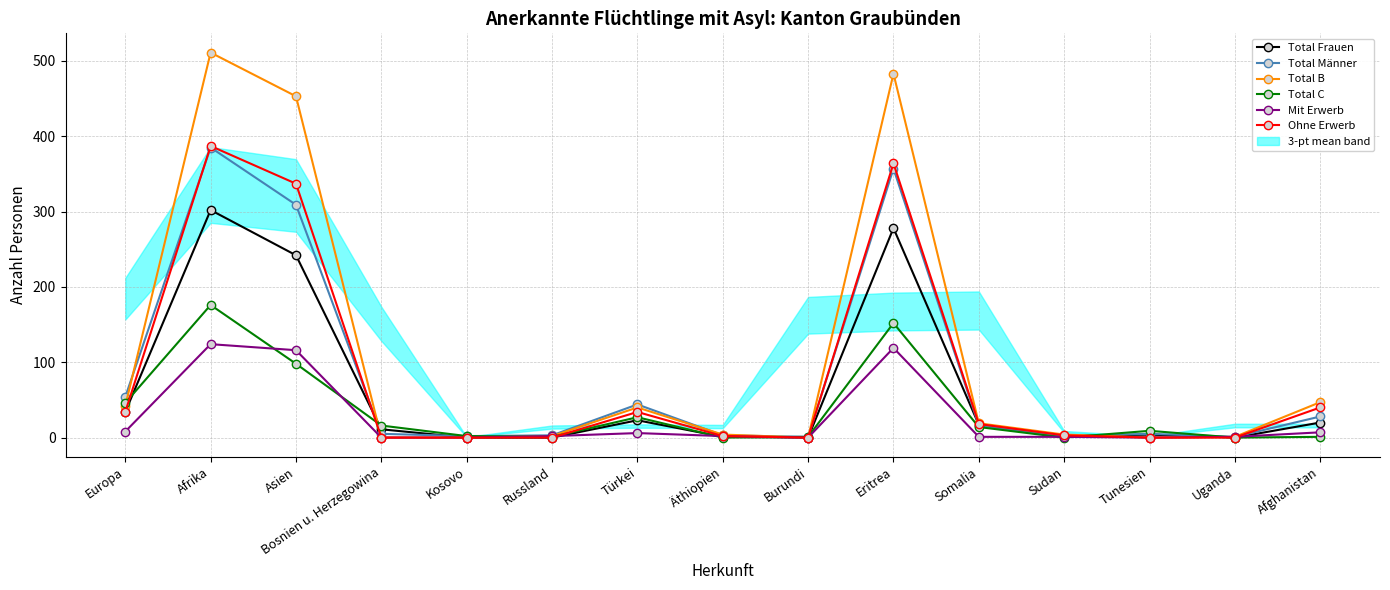

Where is the first local maximum for Total B?

Afrika